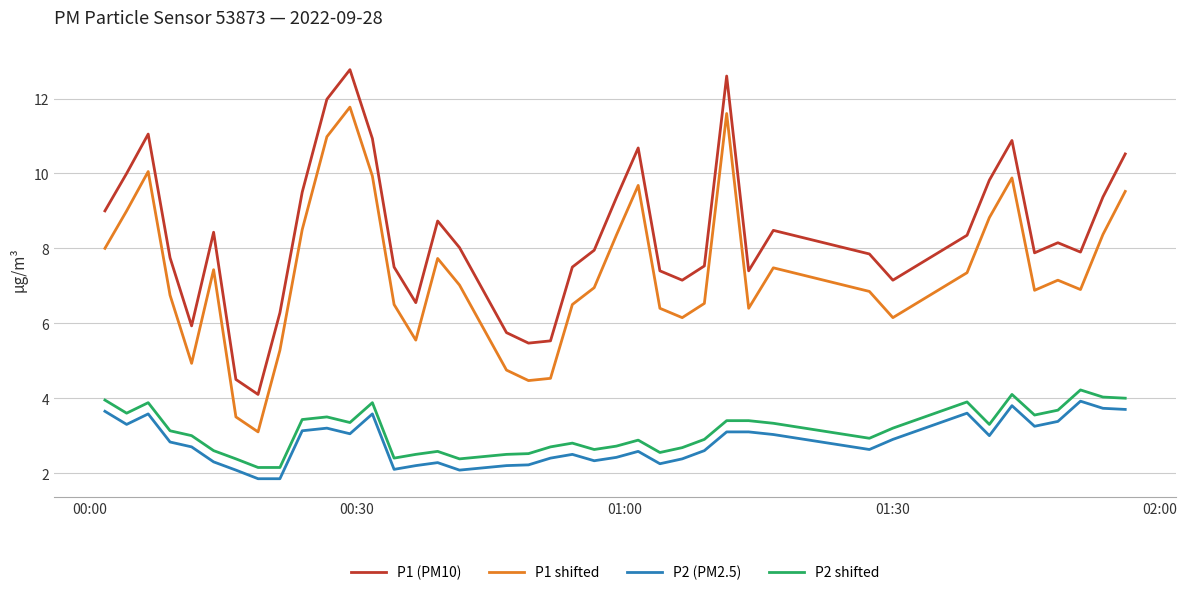

What is the minimum value shown in the chart?

1.9